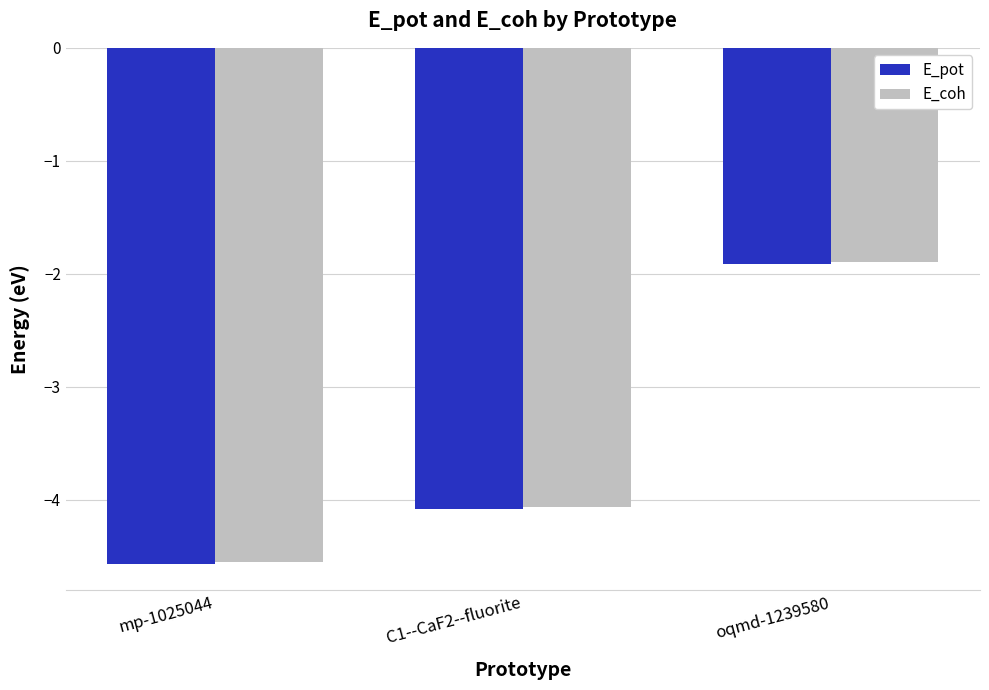

What is the maximum value shown in the chart?

-1.9